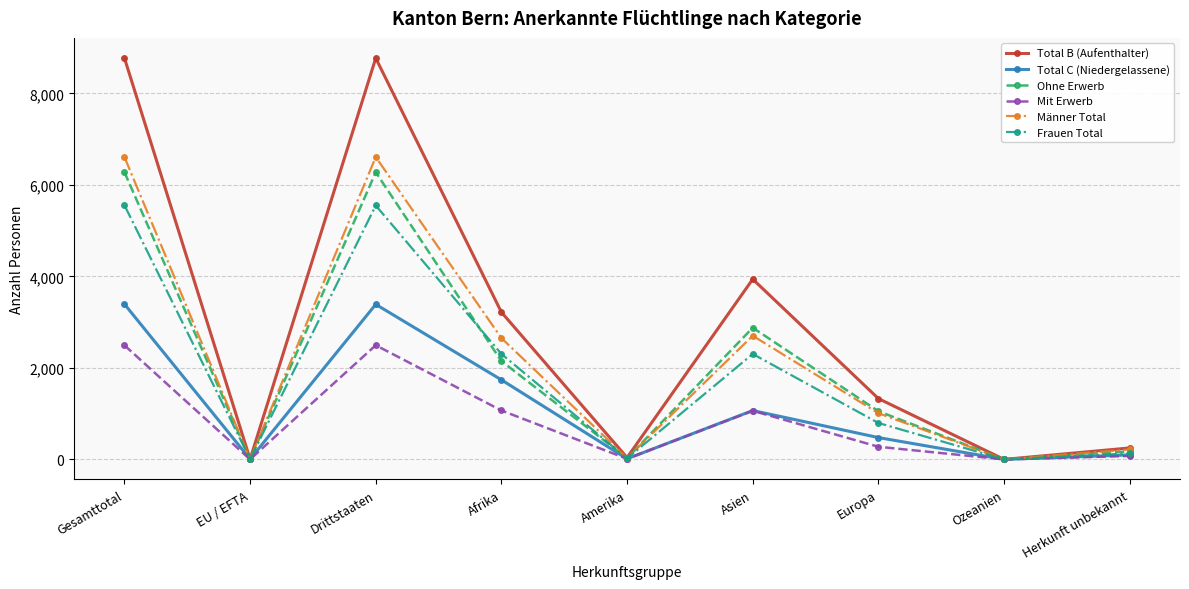

What is the label of the 3rd point from the left?

Drittstaaten